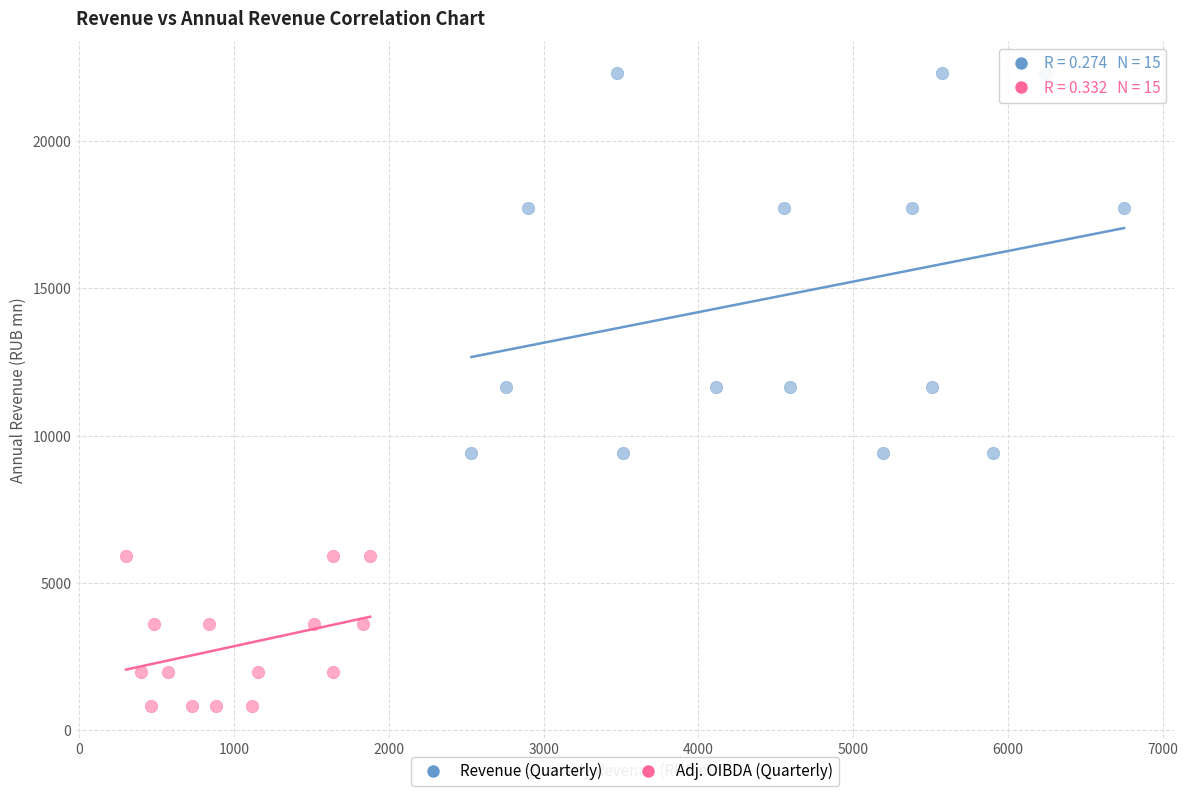

Which series has the largest Y range (max minus min)?

Revenue (Quarterly)